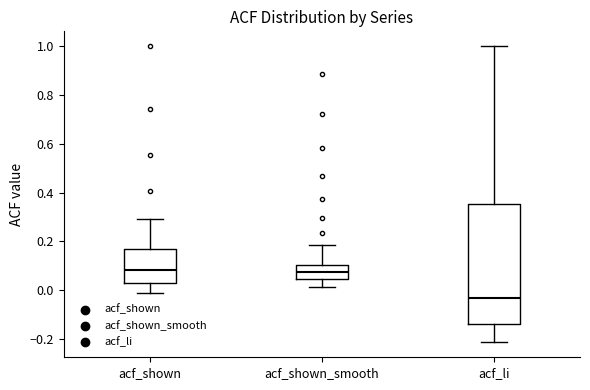

Which box is the tallest, from its lower edge to its upper edge?

acf_li